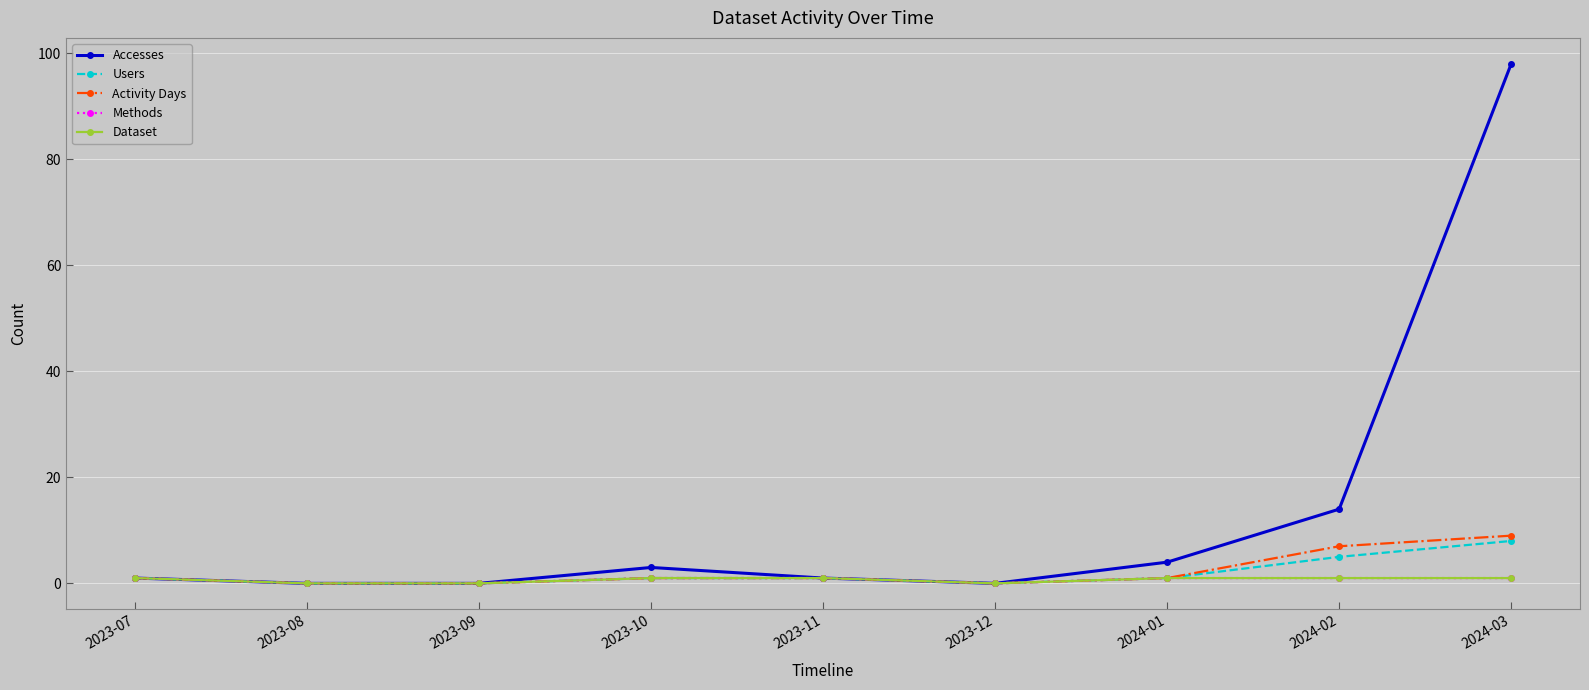

What is the difference between the maximum and minimum values in the Dataset series?

1